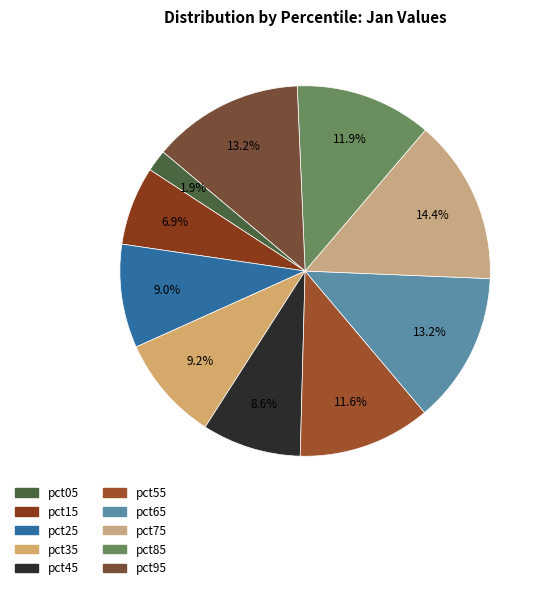

How many segments does this pie chart have?

10